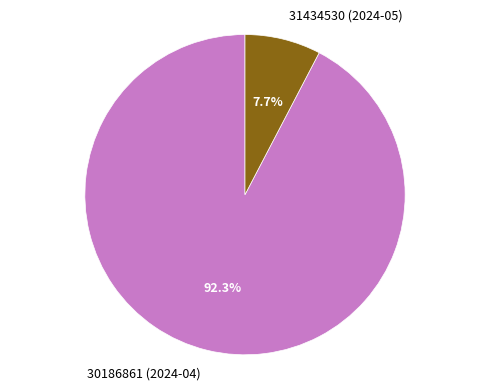

Combined, what portion of the pie is 31434530 (2024-05) and 30186861 (2024-04)?

100.0%